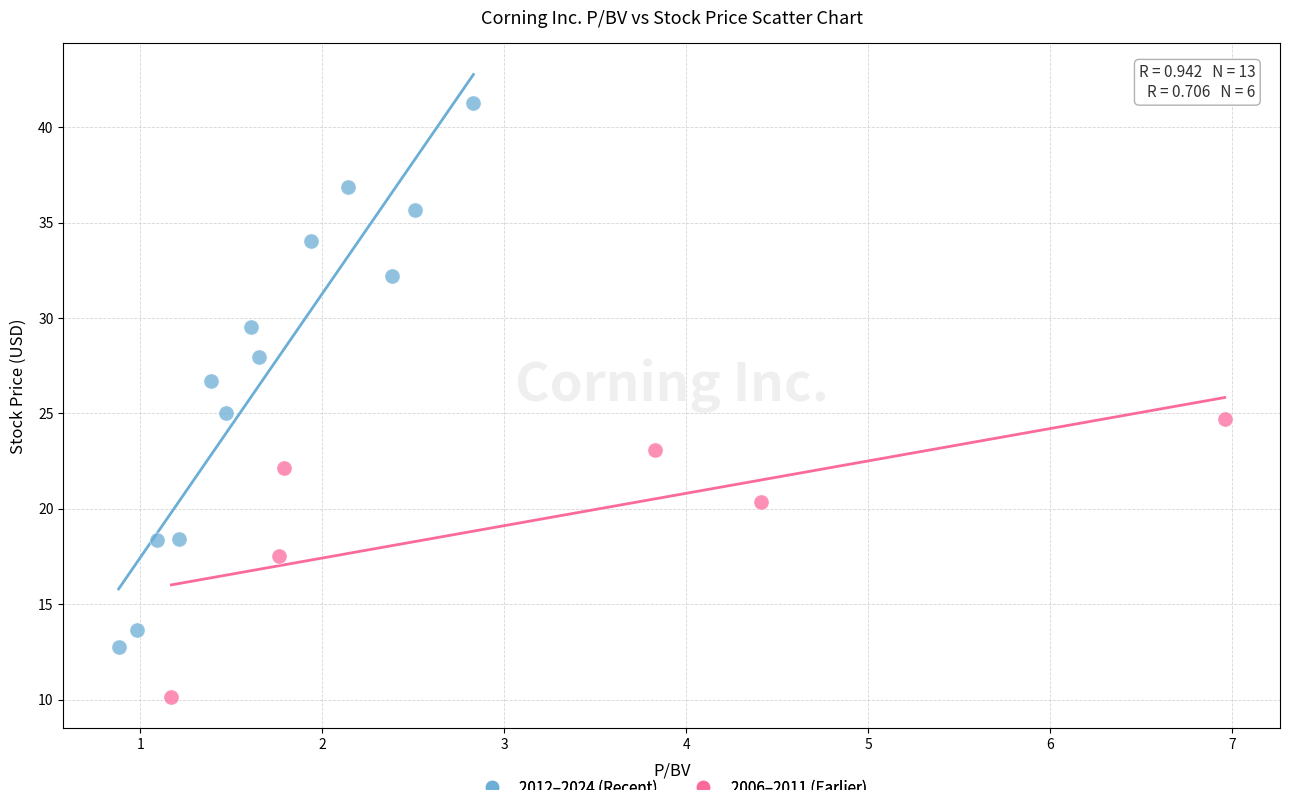

Which series reaches the minimum Y coordinate?

2006–2011 (Earlier)